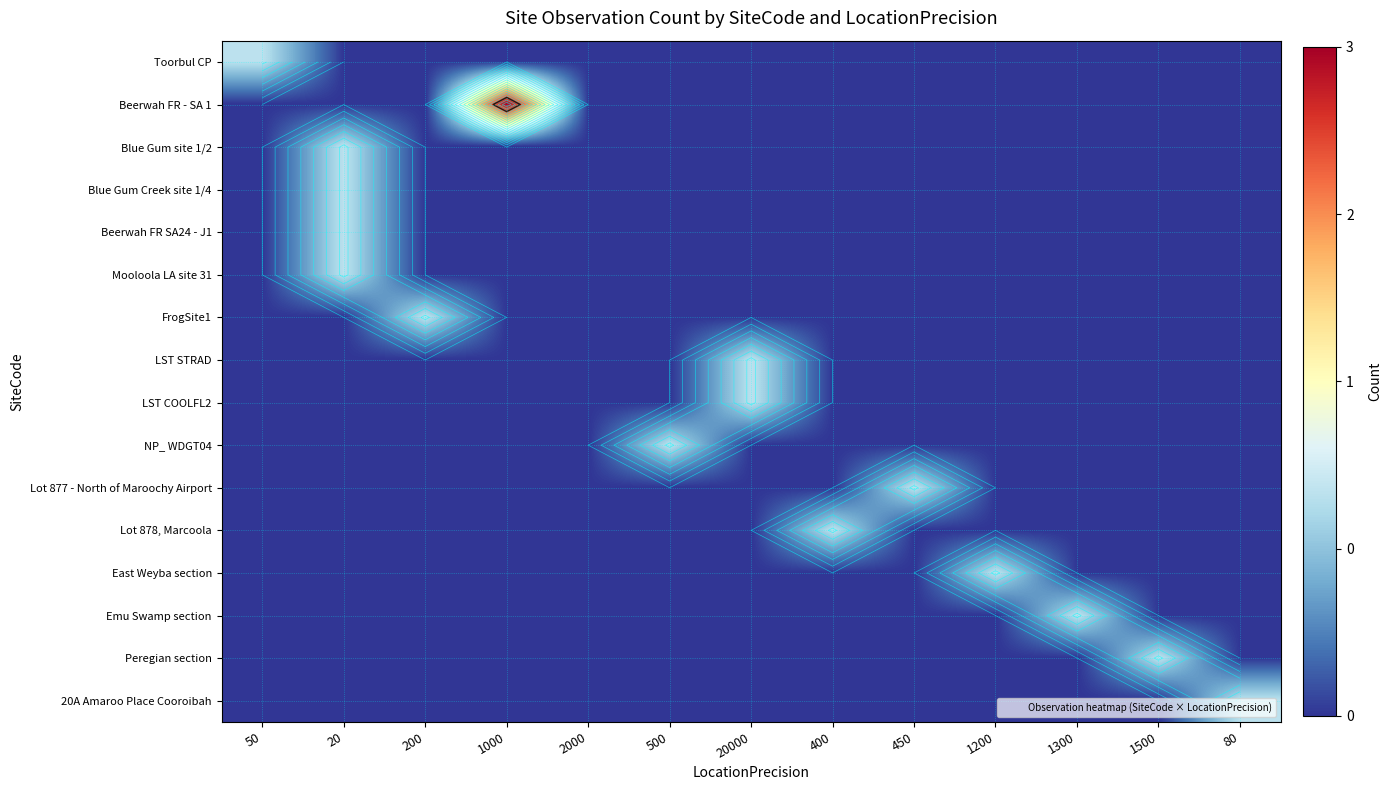

Is it true that Lot 878, Marcoola equals 0 at 200?

True